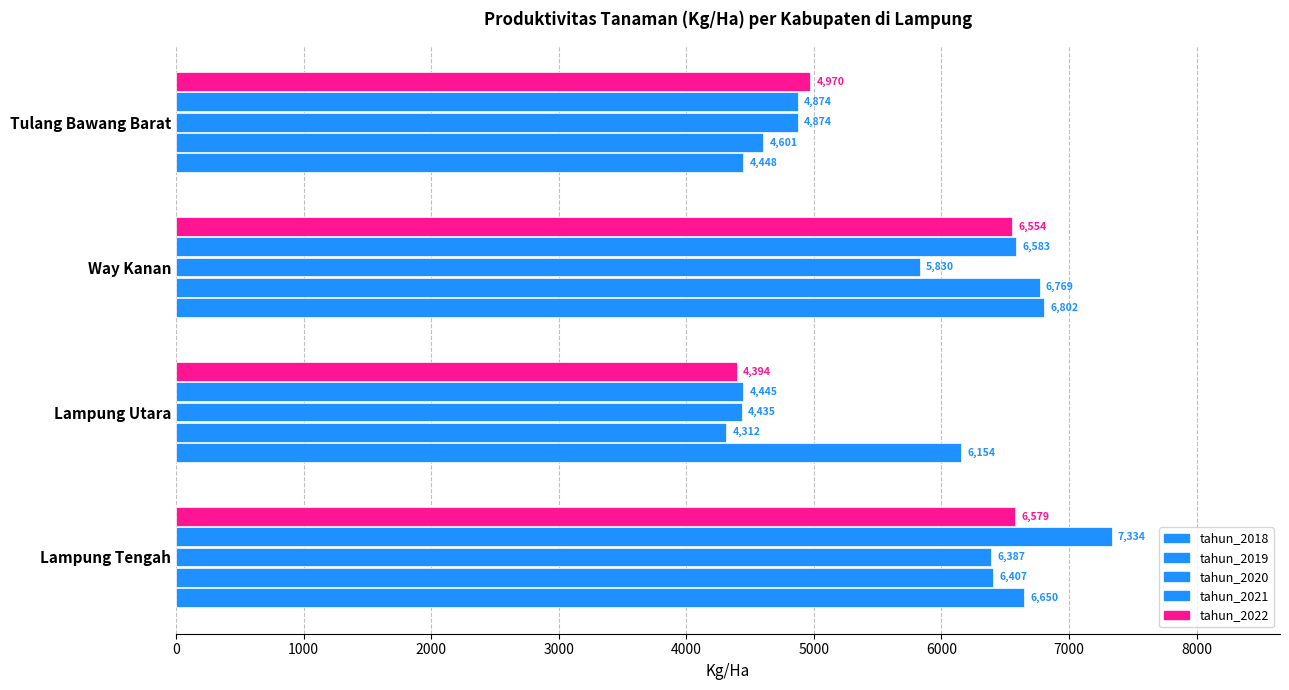

List the series in order of their peak value, highest first.

tahun_2021, tahun_2018, tahun_2019, tahun_2022, tahun_2020